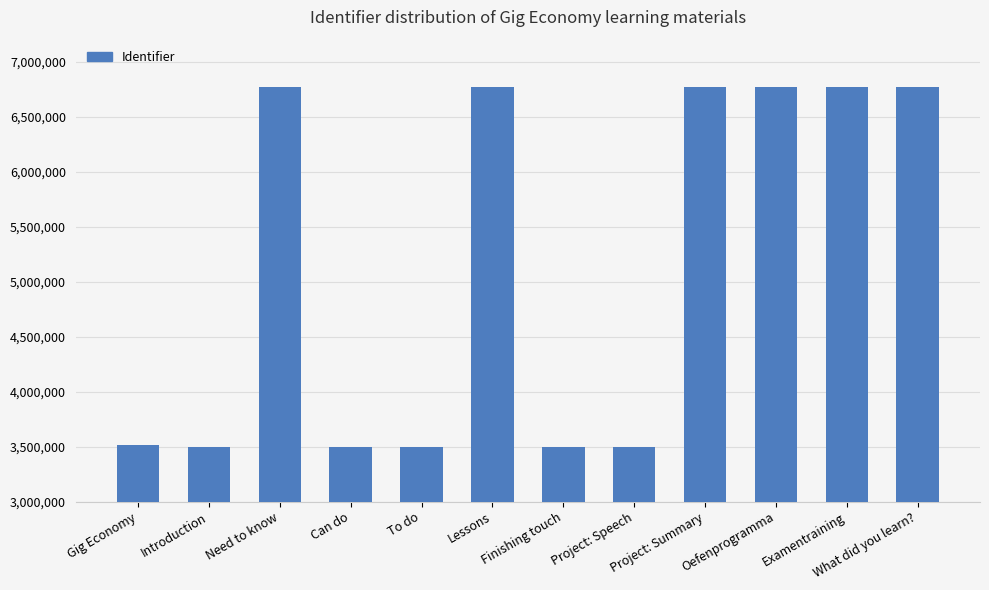

Read the value at Gig Economy.

3514476